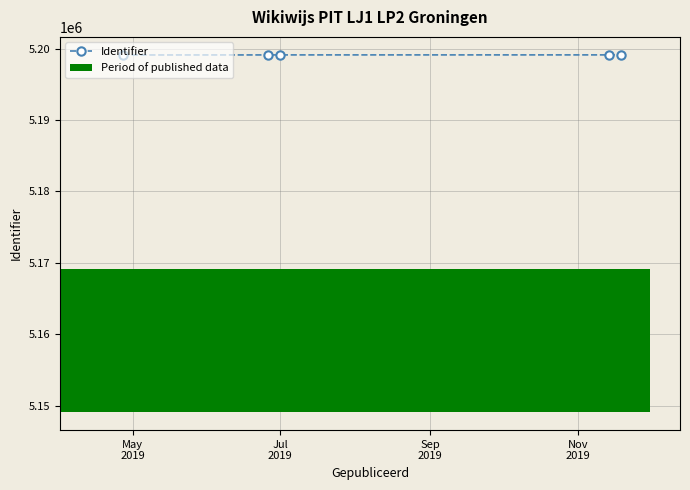

What is the difference between the second highest and minimum values?

13